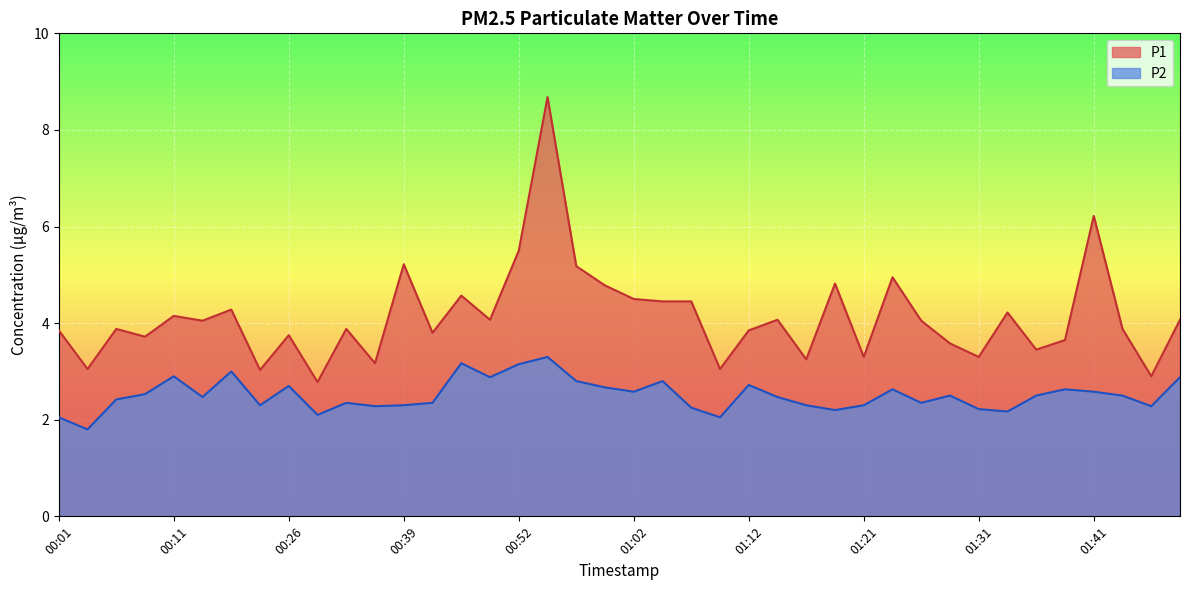

What is the value of the P2 point at the 38th from the left?

2.5